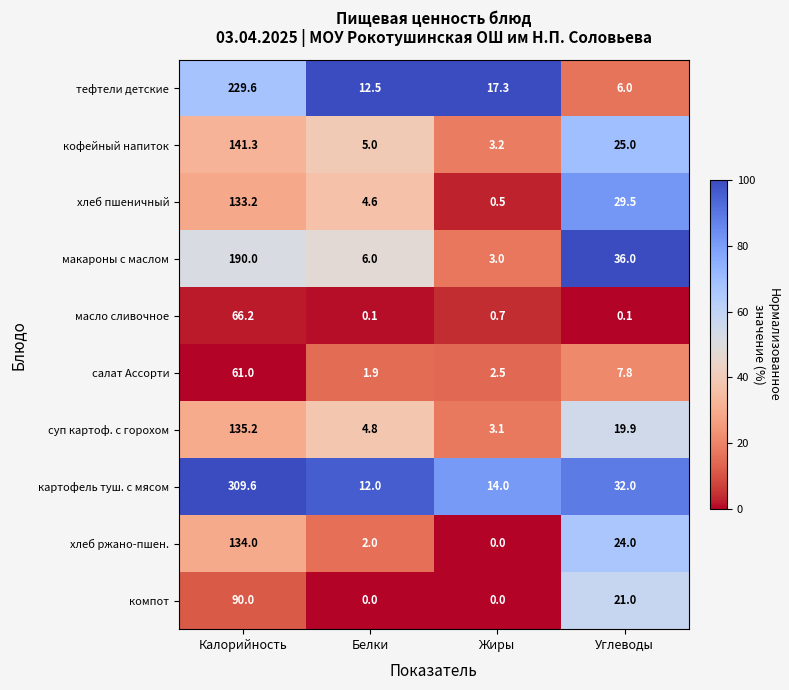

What is the sum of all кофейный напиток values?

174.5